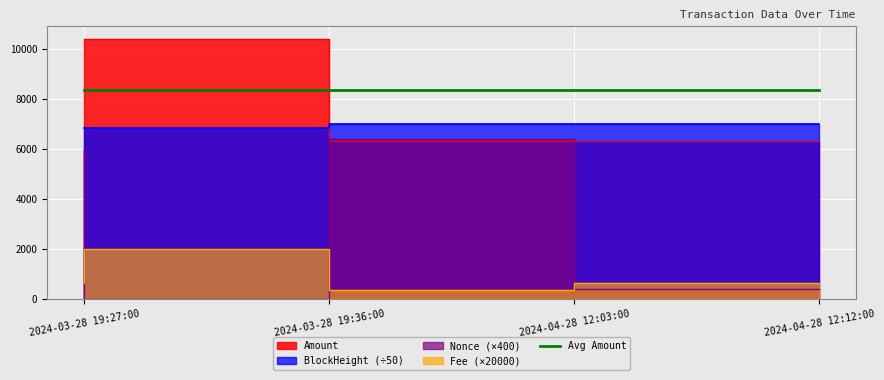

Which series has the widest spread of values?

Nonce